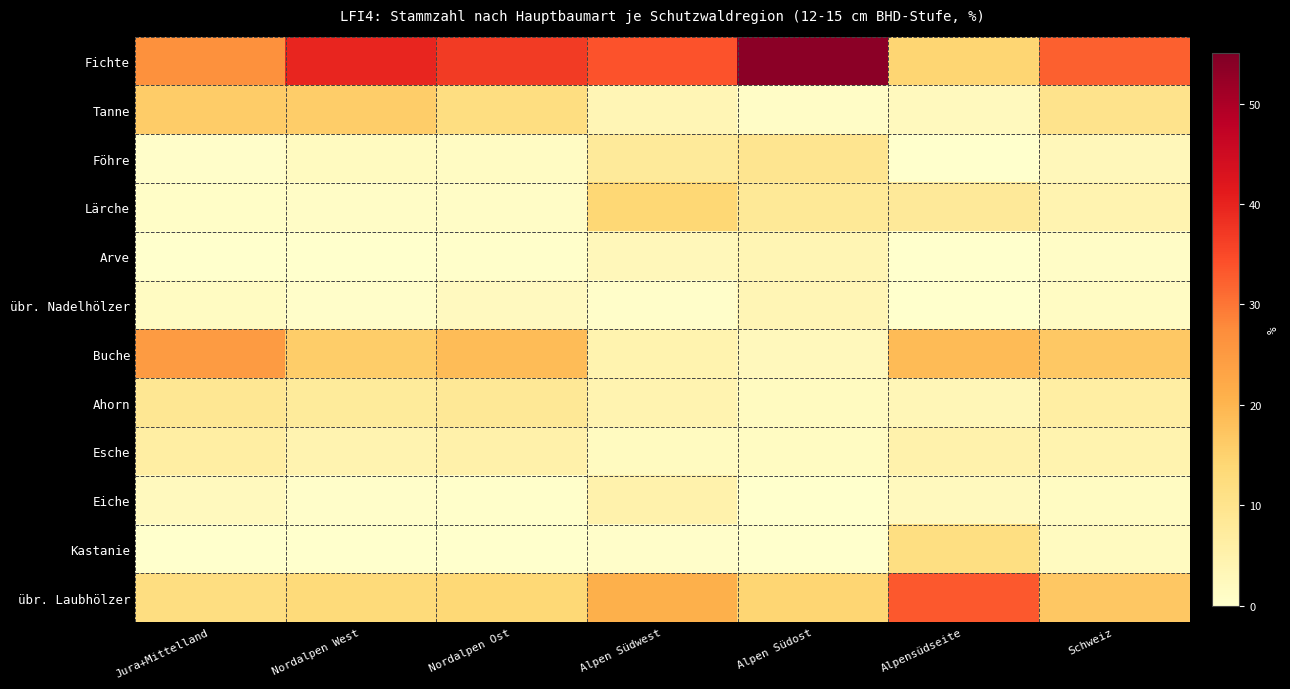

Reading left to right, transcribe all the data shown in this chart.

Fichte: Jura+Mittelland=26.8	Nordalpen West=39.7	Nordalpen Ost=36.8	Alpen Südwest=33.8	Alpen Südost=53.6	Alpensüdseite=14.3	Schweiz=32.4
Tanne: Jura+Mittelland=16.1	Nordalpen West=15.8	Nordalpen Ost=12.0	Alpen Südwest=3.5	Alpen Südost=0.9	Alpensüdseite=2.3	Schweiz=10.1
Föhre: Jura+Mittelland=0.6	Nordalpen West=1.8	Nordalpen Ost=1.3	Alpen Südwest=7.8	Alpen Südost=9.6	Alpensüdseite=0.2	Schweiz=2.8
Lärche: Jura+Mittelland=0.7	Nordalpen West=1.0	Nordalpen Ost=1.0	Alpen Südwest=13.8	Alpen Südost=8.3	Alpensüdseite=8.1	Schweiz=4.3
Arve: Jura+Mittelland=0.0	Nordalpen West=0.0	Nordalpen Ost=0.3	Alpen Südwest=2.9	Alpen Südost=3.8	Alpensüdseite=0.2	Schweiz=0.9
übr. Nadelhölzer: Jura+Mittelland=1.7	Nordalpen West=0.5	Nordalpen Ost=2.1	Alpen Südwest=0.6	Alpen Südost=3.6	Alpensüdseite=0.2	Schweiz=1.4
Buche: Jura+Mittelland=24.8	Nordalpen West=15.7	Nordalpen Ost=18.7	Alpen Südwest=4.7	Alpen Südost=2.4	Alpensüdseite=19.1	Schweiz=16.6
Ahorn: Jura+Mittelland=8.9	Nordalpen West=7.7	Nordalpen Ost=8.5	Alpen Südwest=4.5	Alpen Südost=1.8	Alpensüdseite=3.4	Schweiz=6.4
Esche: Jura+Mittelland=6.3	Nordalpen West=4.3	Nordalpen Ost=5.2	Alpen Südwest=1.9	Alpen Südost=1.6	Alpensüdseite=5.1	Schweiz=4.6
Eiche: Jura+Mittelland=2.2	Nordalpen West=0.5	Nordalpen Ost=0.3	Alpen Südwest=5.1	Alpen Südost=0.1	Alpensüdseite=2.3	Schweiz=1.7
Kastanie: Jura+Mittelland=0.1	Nordalpen West=0.0	Nordalpen Ost=0.0	Alpen Südwest=0.5	Alpen Südost=0.0	Alpensüdseite=11.8	Schweiz=1.9
übr. Laubhölzer: Jura+Mittelland=11.9	Nordalpen West=13.1	Nordalpen Ost=13.6	Alpen Südwest=20.9	Alpen Südost=14.3	Alpensüdseite=33.1	Schweiz=16.9